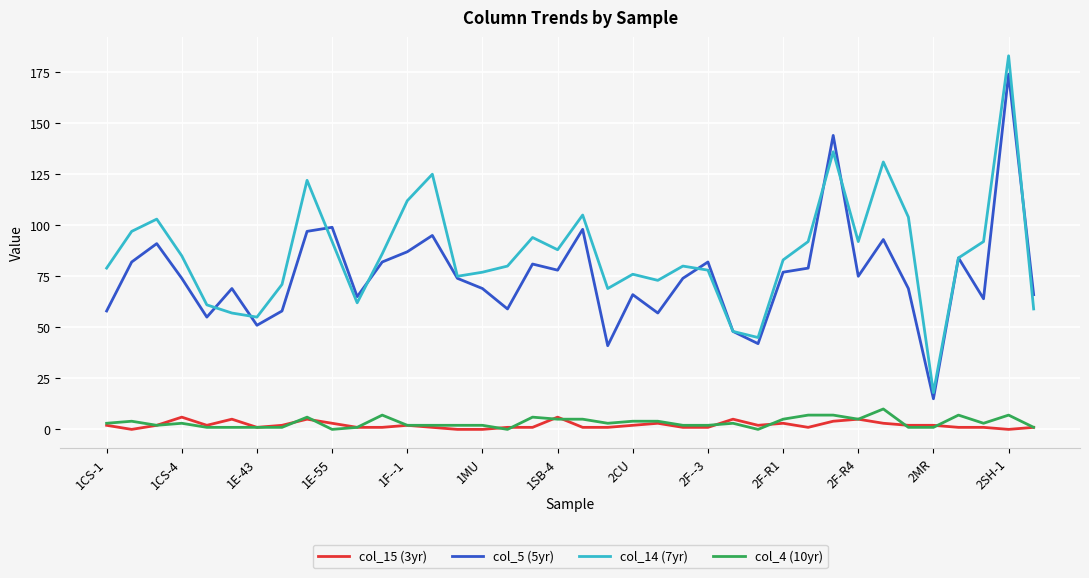

Reading left to right, extract all data points from this chart.

col_15 (3yr): 2	0	2	6	2	5	1	2	5	3	1	1	2	1	0	0	1	1	6	1	1	2	3	1	1	5	2	3	1	4	5	3	2	2	1	1	0	1
col_5 (5yr): 58	82	91	74	55	69	51	58	97	99	65	82	87	95	74	69	59	81	78	98	41	66	57	74	82	48	42	77	79	144	75	93	69	15	84	64	174	66
col_14 (7yr): 79	97	103	85	61	57	55	71	122	92	62	86	112	125	75	77	80	94	88	105	69	76	73	80	78	48	45	83	92	136	92	131	104	18	84	92	183	59
col_4 (10yr): 3	4	2	3	1	1	1	1	6	0	1	7	2	2	2	2	0	6	5	5	3	4	4	2	2	3	0	5	7	7	5	10	1	1	7	3	7	1